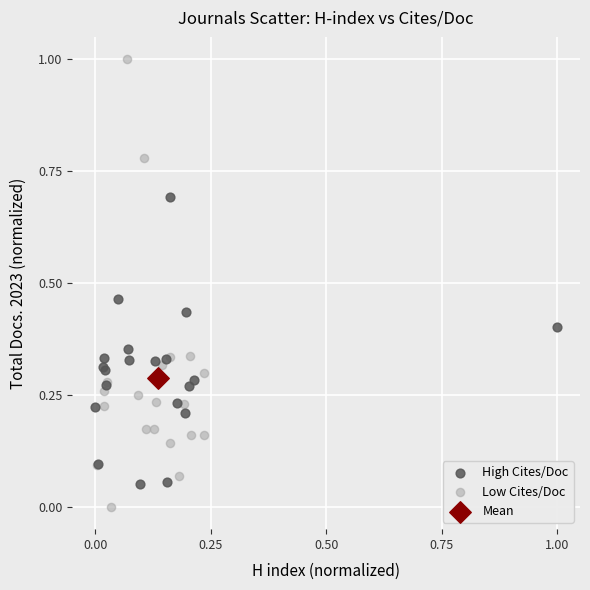

Which series reaches the minimum Y coordinate?

Low Cites/Doc